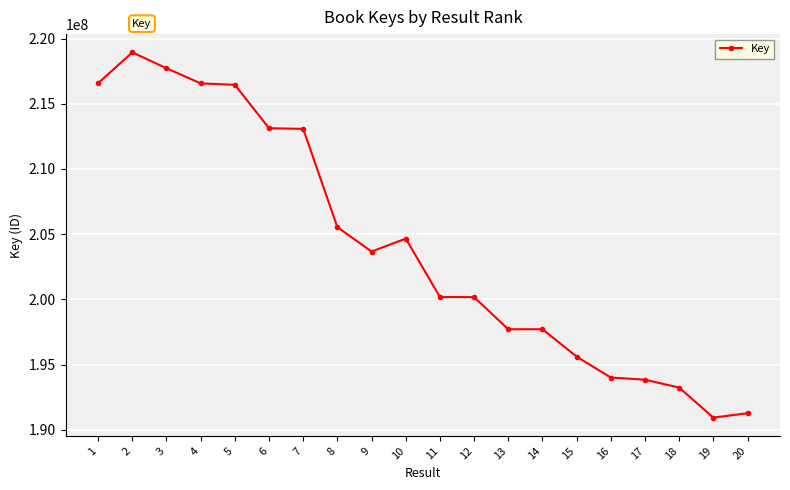

Between 6 and 13, which is larger?

6